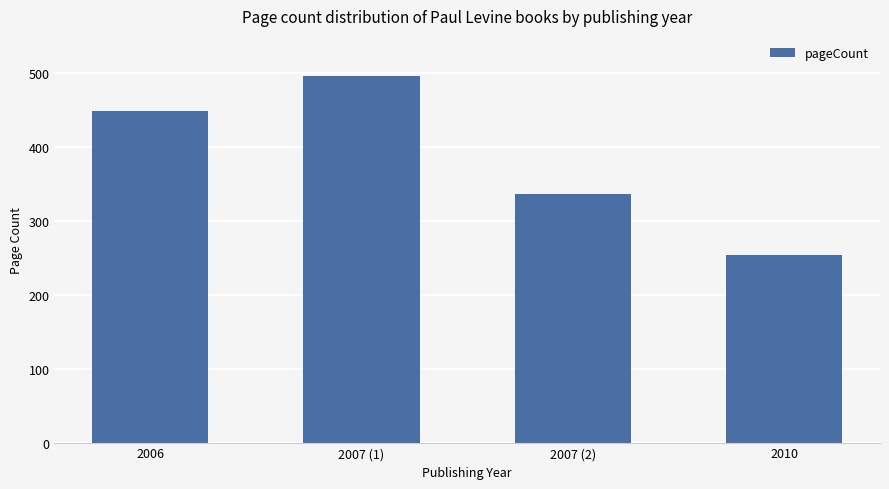

What is the change in value from 2006 to 2007 (2)?

-112